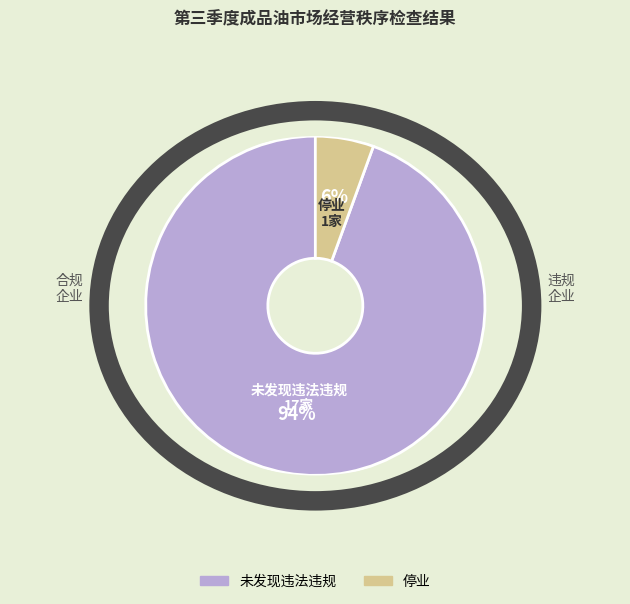

To the nearest percent, what is the average slice percentage?

50%